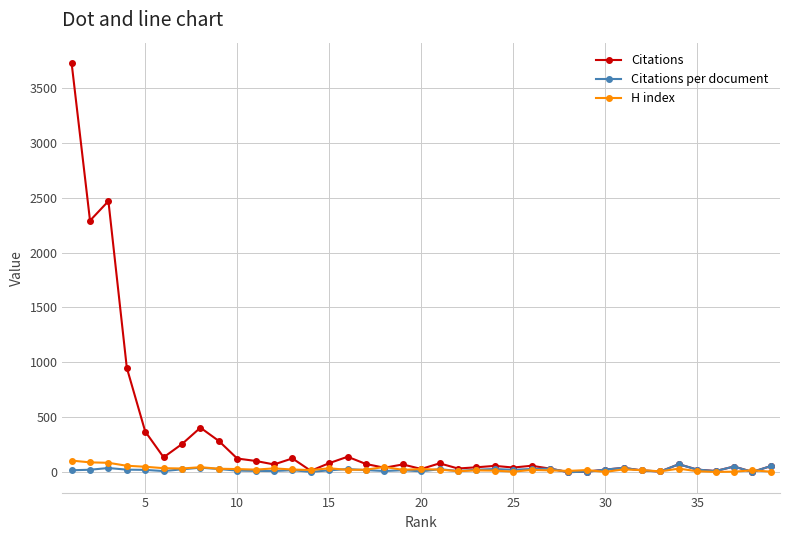

What are all the series names shown in the legend?

Citations, Citations per document, H index